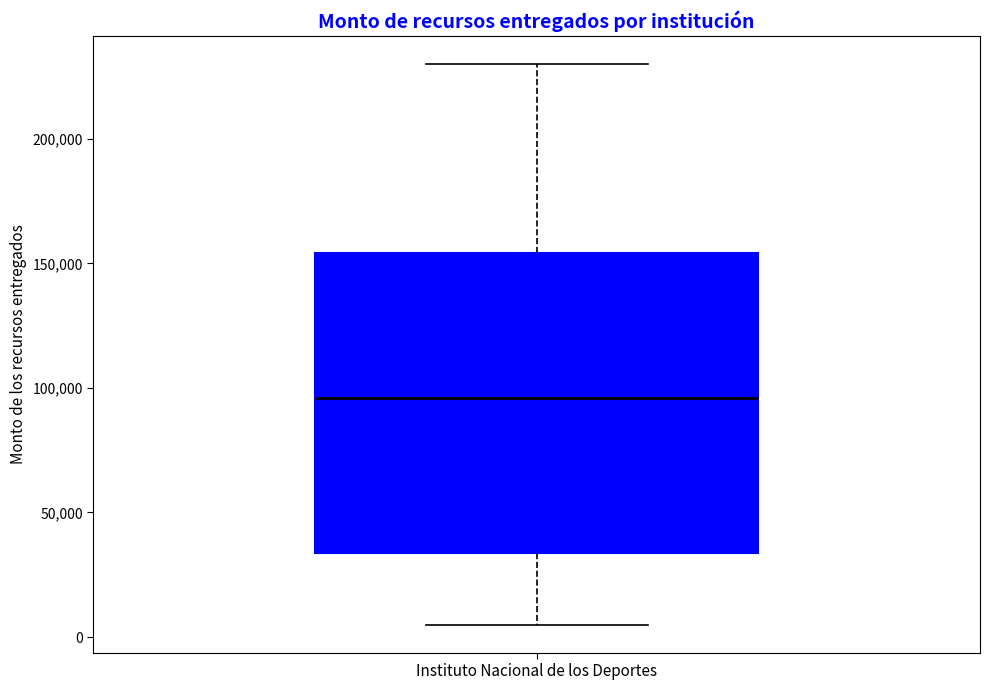

Transcribe this box plot: give where the median line is, the range the box spans, and where the two whiskers end, as read against the y-axis. The values are not printed on the chart, so give them approximately, as read against the axis.

median 95000, box 35000 to 155000, whiskers 5000 to 230000